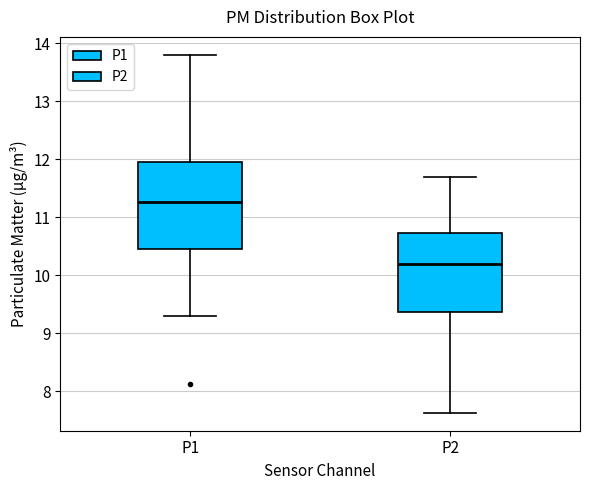

Reading left to right, read every box against the y-axis: the position of its median line, the range the box covers, and the ends of its whiskers. The values are not printed on the chart, so give them approximately, as read against the axis.

P1: median 11.3, box 10.5 to 12.0, whiskers 9.3 to 13.8
P2: median 10.2, box 9.4 to 10.7, whiskers 7.6 to 11.7